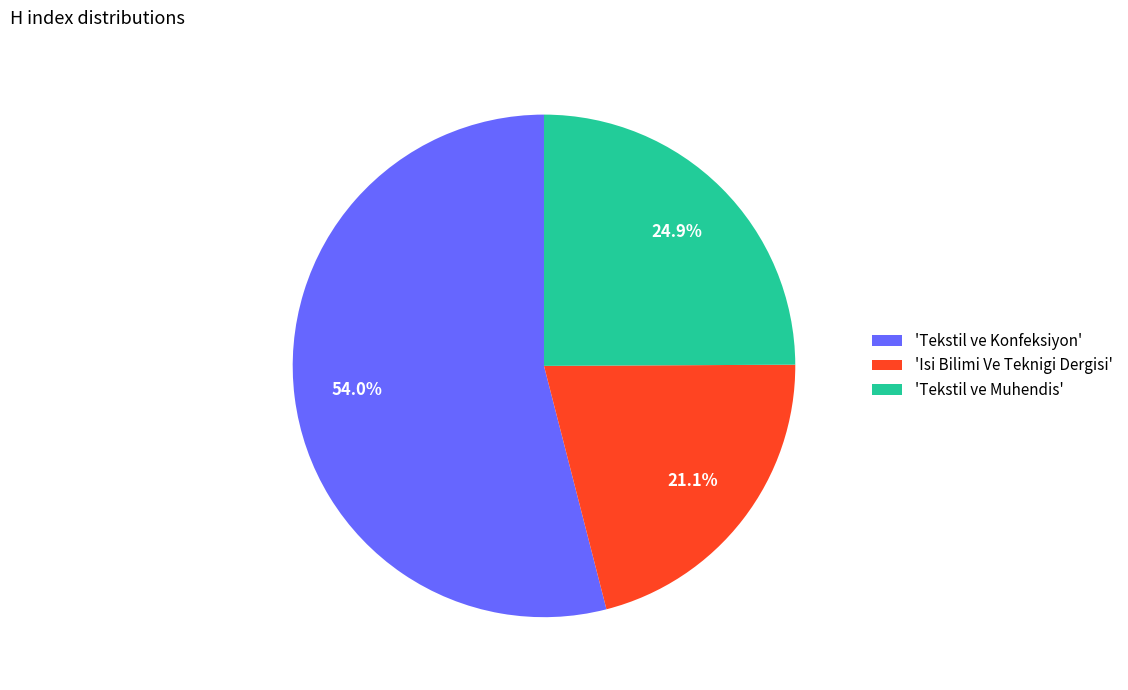

Which slice is the largest?

'Tekstil ve Konfeksiyon'